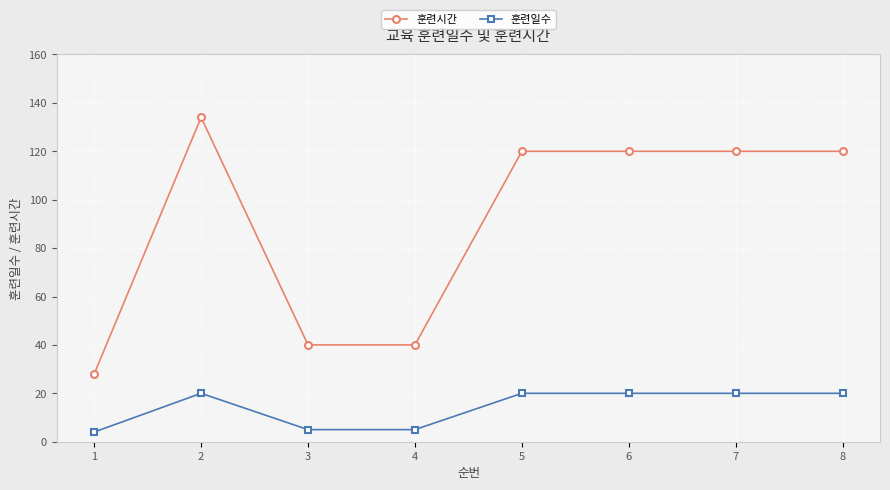

What is the difference between the 훈련일수 values at 8 and 3?

15